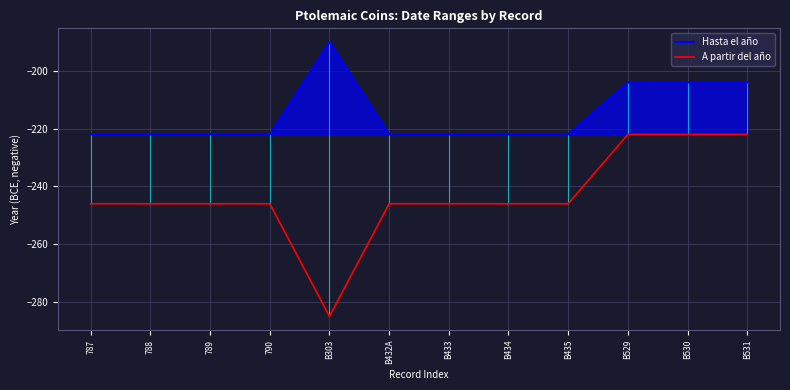

Reading left to right, list all the values displayed in this chart.

Hasta el año: 787=-222	788=-222	789=-222	790=-222	B303=-190	B432A=-222	B433=-222	B434=-222	B435=-222	B529=-204	B530=-204	B531=-204
A partir del año: 787=-246	788=-246	789=-246	790=-246	B303=-285	B432A=-246	B433=-246	B434=-246	B435=-246	B529=-222	B530=-222	B531=-222